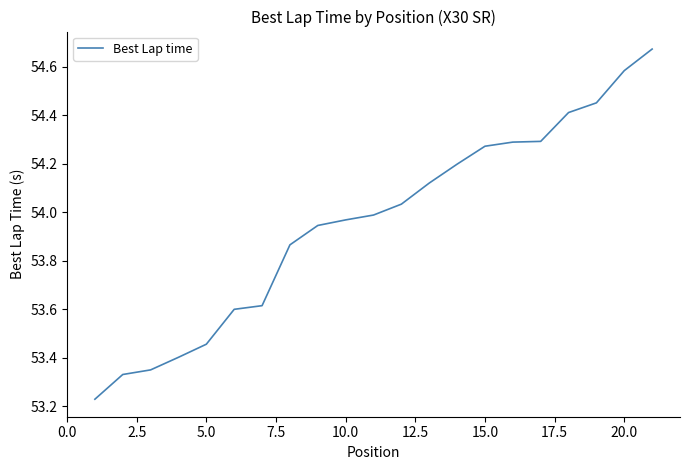

What is the difference between the maximum and minimum values?

1.4